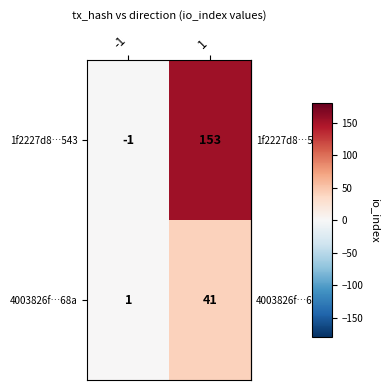

Rank the series at 1 from lowest to highest value.

4003826f…68a, 1f2227d8…543